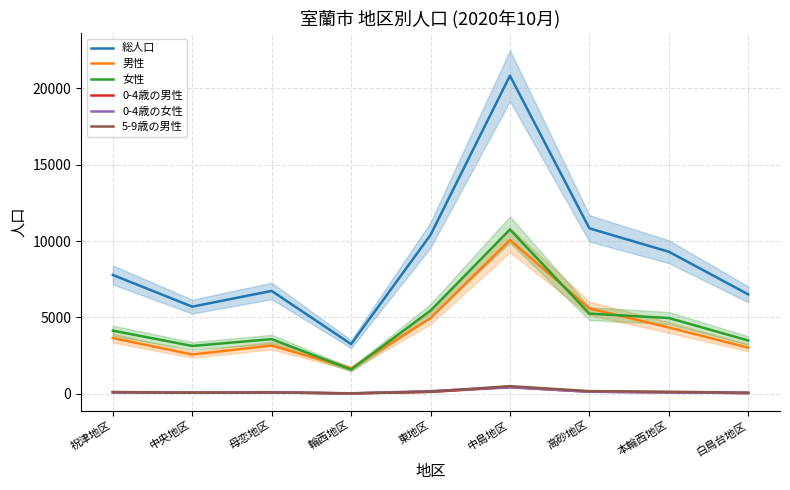

List the labels in order of 5-9歳の男性 value, smallest first.

輪西地区, 中央地区, 白鳥台地区, 母恋地区, 祝津地区, 本輪西地区, 東地区, 高砂地区, 中島地区